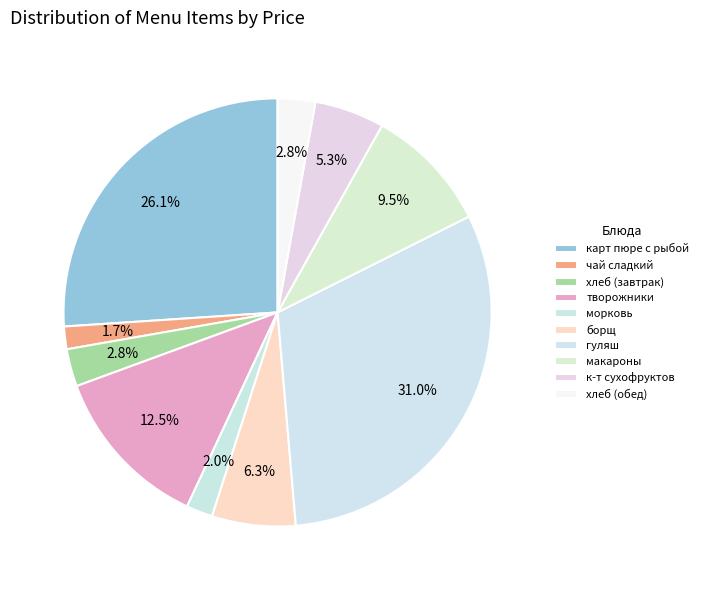

Combined, what portion of the pie is к-т сухофруктов and хлеб (обед)?

8.1%